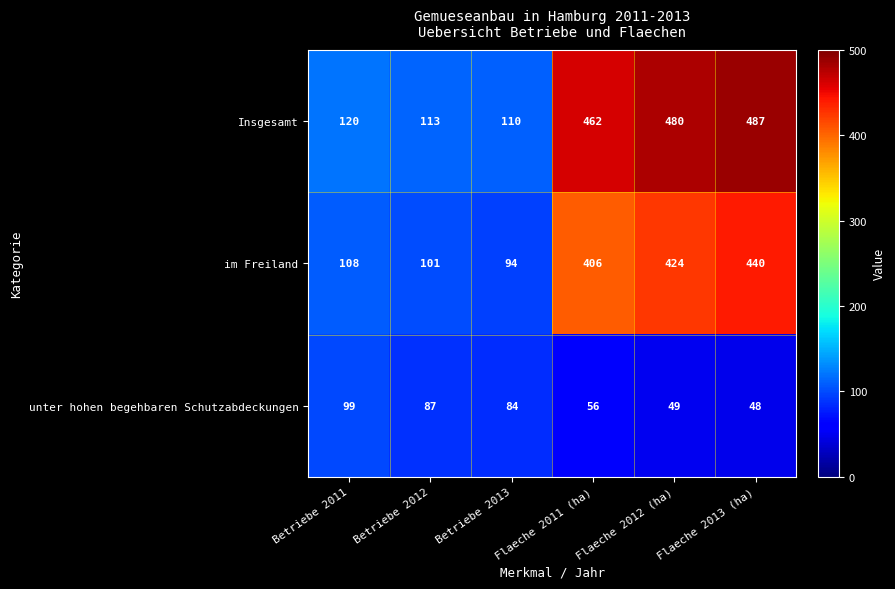

At which category is the sum across all series the highest?

Flaeche 2013 (ha)